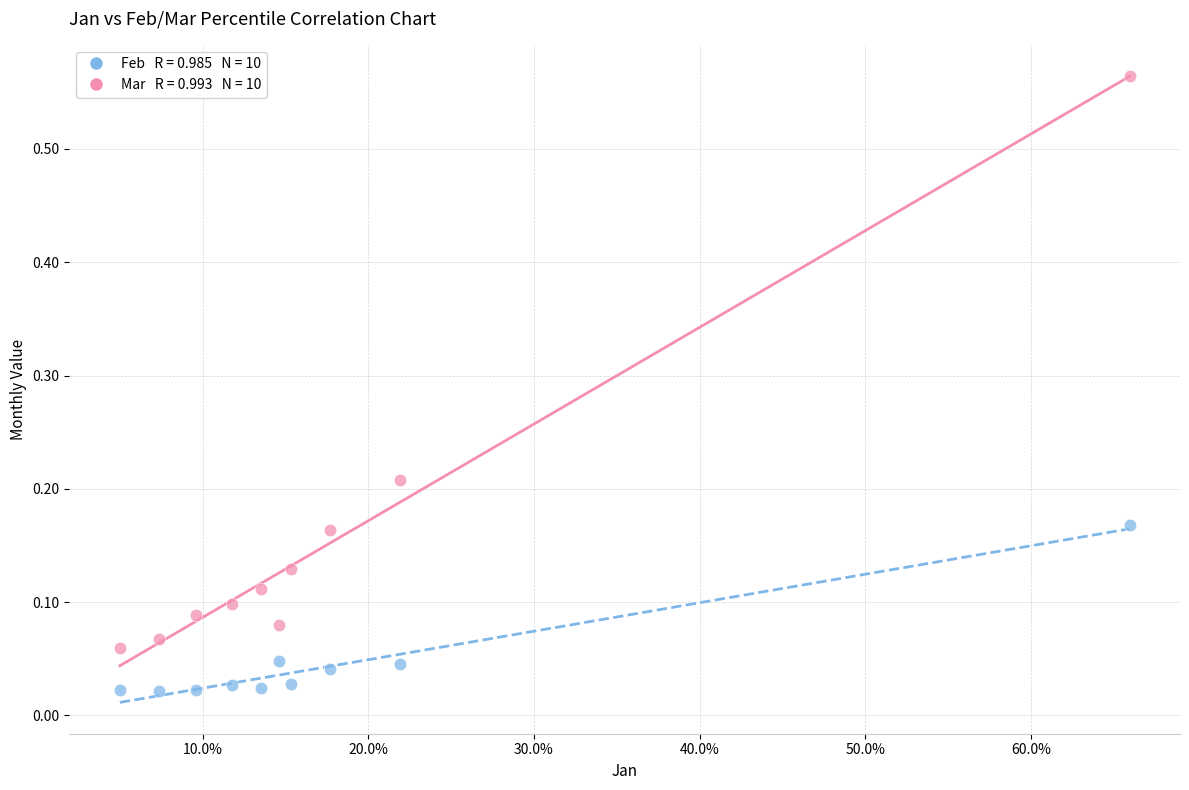

Across all data points, what is the range of Y values (max minus min)?

0.5